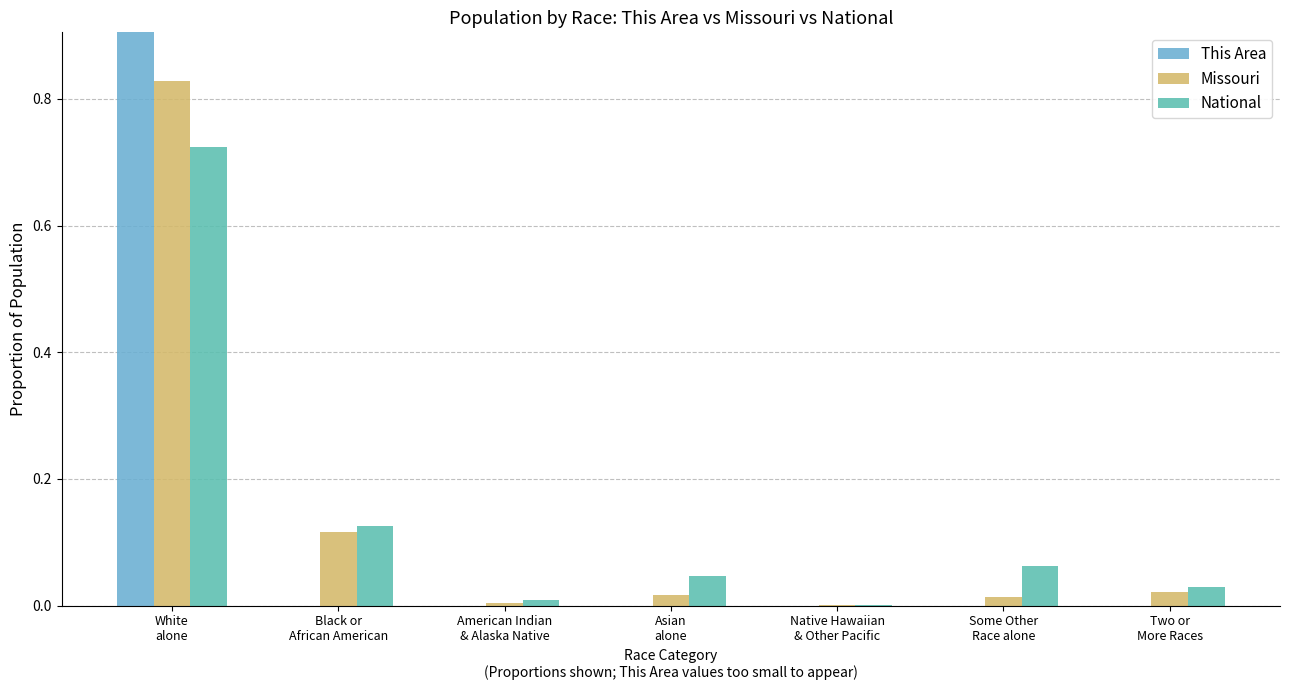

Rank the series at Asian
alone from lowest to highest value.

This Area, Missouri, National